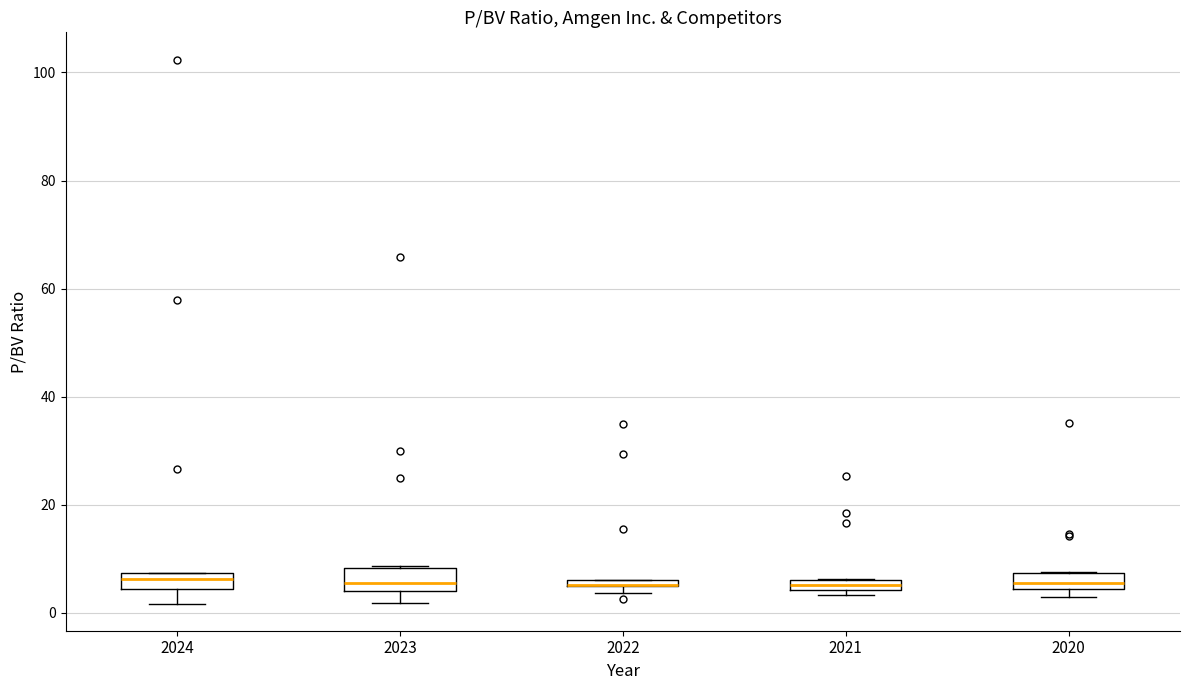

Where does the median line of the box at x = 2020 sit on the y-axis? The values are not printed on the chart, so give them approximately, as read against the axis.

6